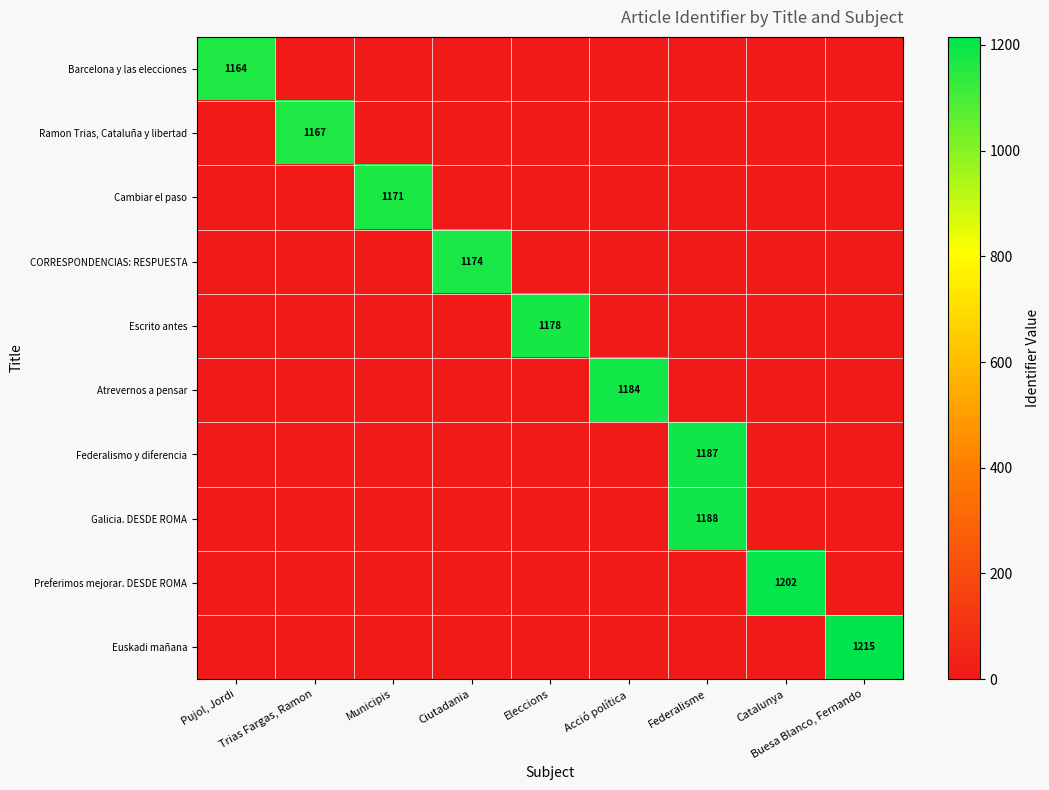

Rank the series by their maximum value, from lowest to highest.

Barcelona y las elecciones, Ramon Trias, Cataluña y libertad, Cambiar el paso, CORRESPONDENCIAS: RESPUESTA, Escrito antes, Atrevernos a pensar, Federalismo y diferencia, Galicia. DESDE ROMA, Preferimos mejorar. DESDE ROMA, Euskadi mañana